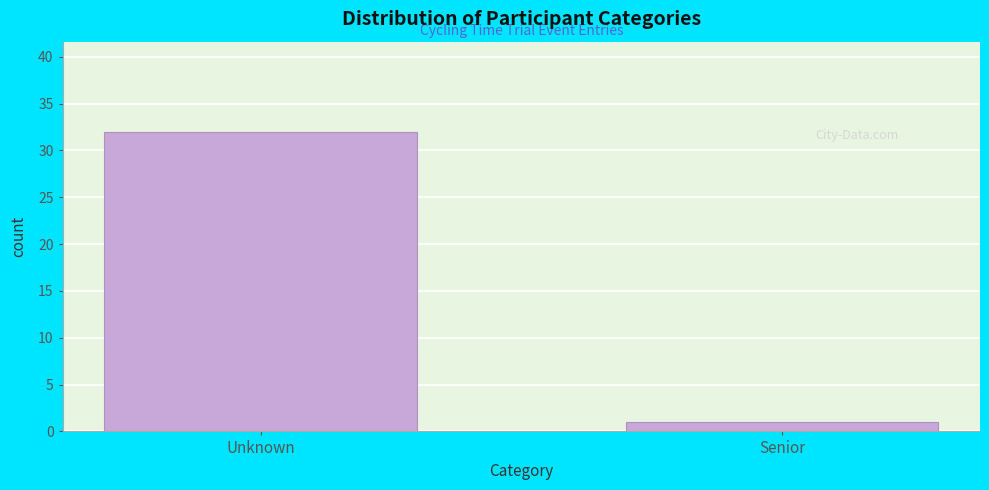

Reading left to right, what are all the values shown in this chart?

32	1